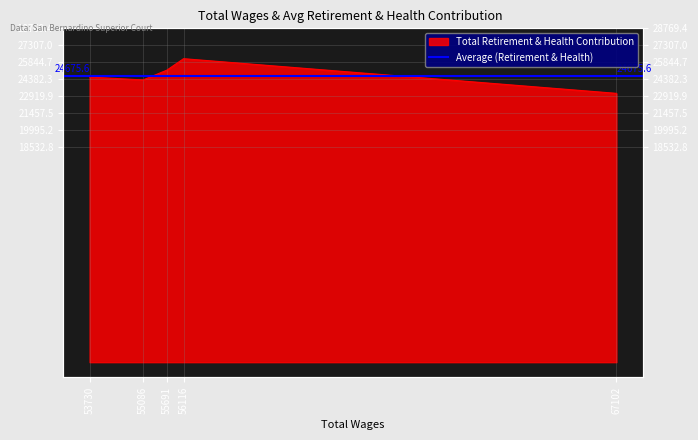

True or false: the data shows 26154 at 56116.

True